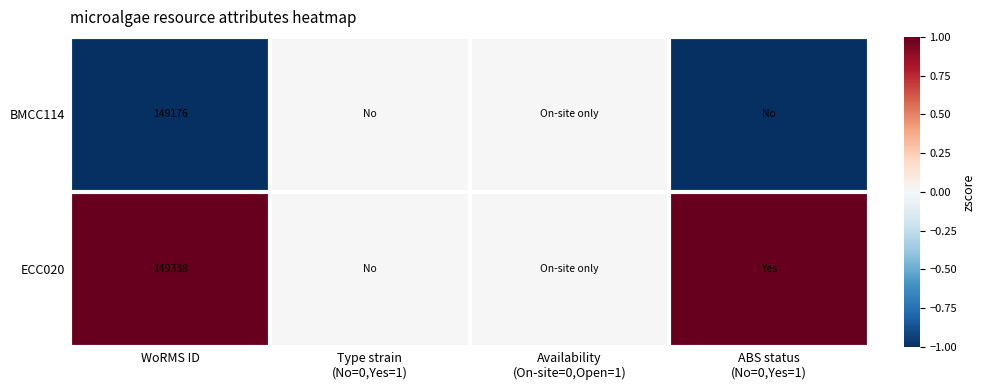

What is the spread (max minus min) of values at WoRMS ID?

162